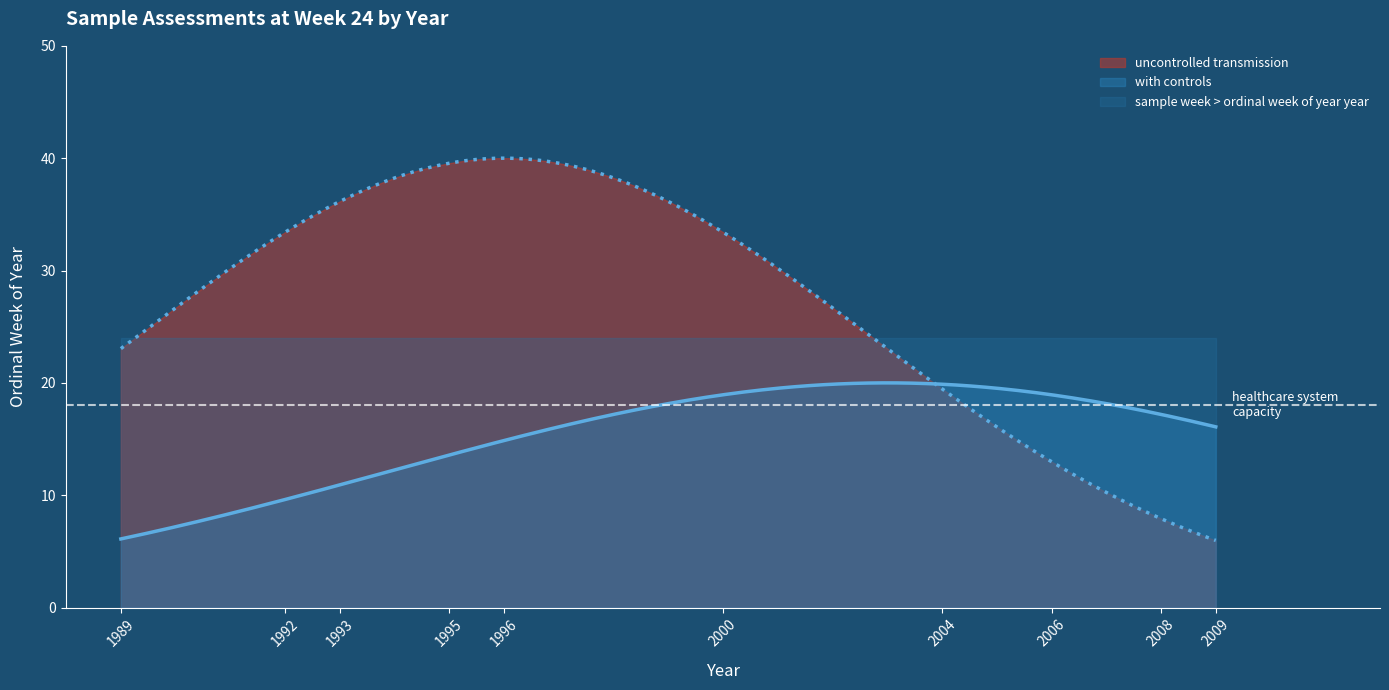

What is the lowest value of the uncontrolled transmission series?

6.0